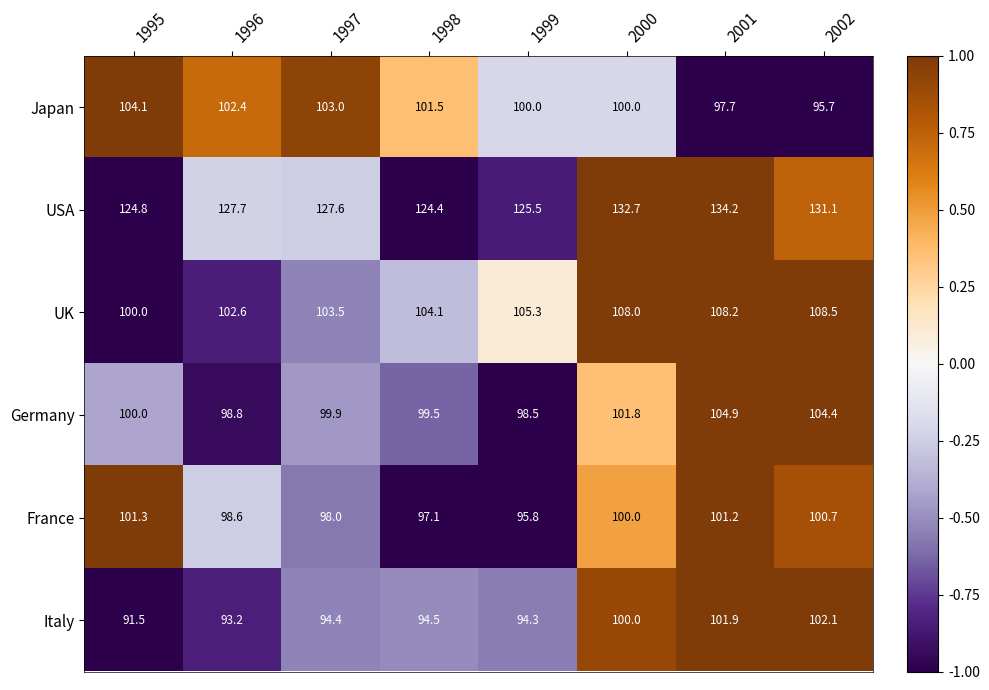

At 1998, list the series in order from smallest to largest.

Italy, France, Germany, Japan, UK, USA